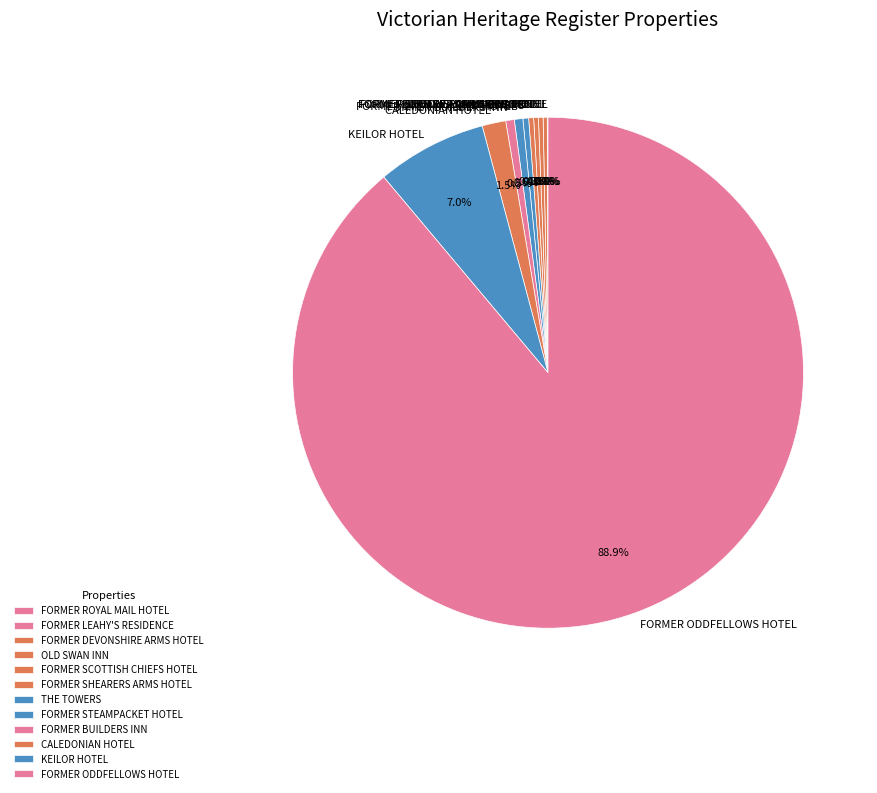

To the nearest percent, what is the difference between the FORMER STEAMPACKET HOTEL and CALEDONIAN HOTEL slice percentages?

1%